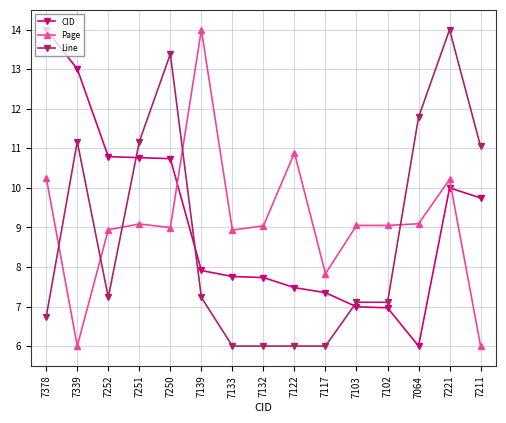

What are all the series names shown in the legend?

CID, Page, Line